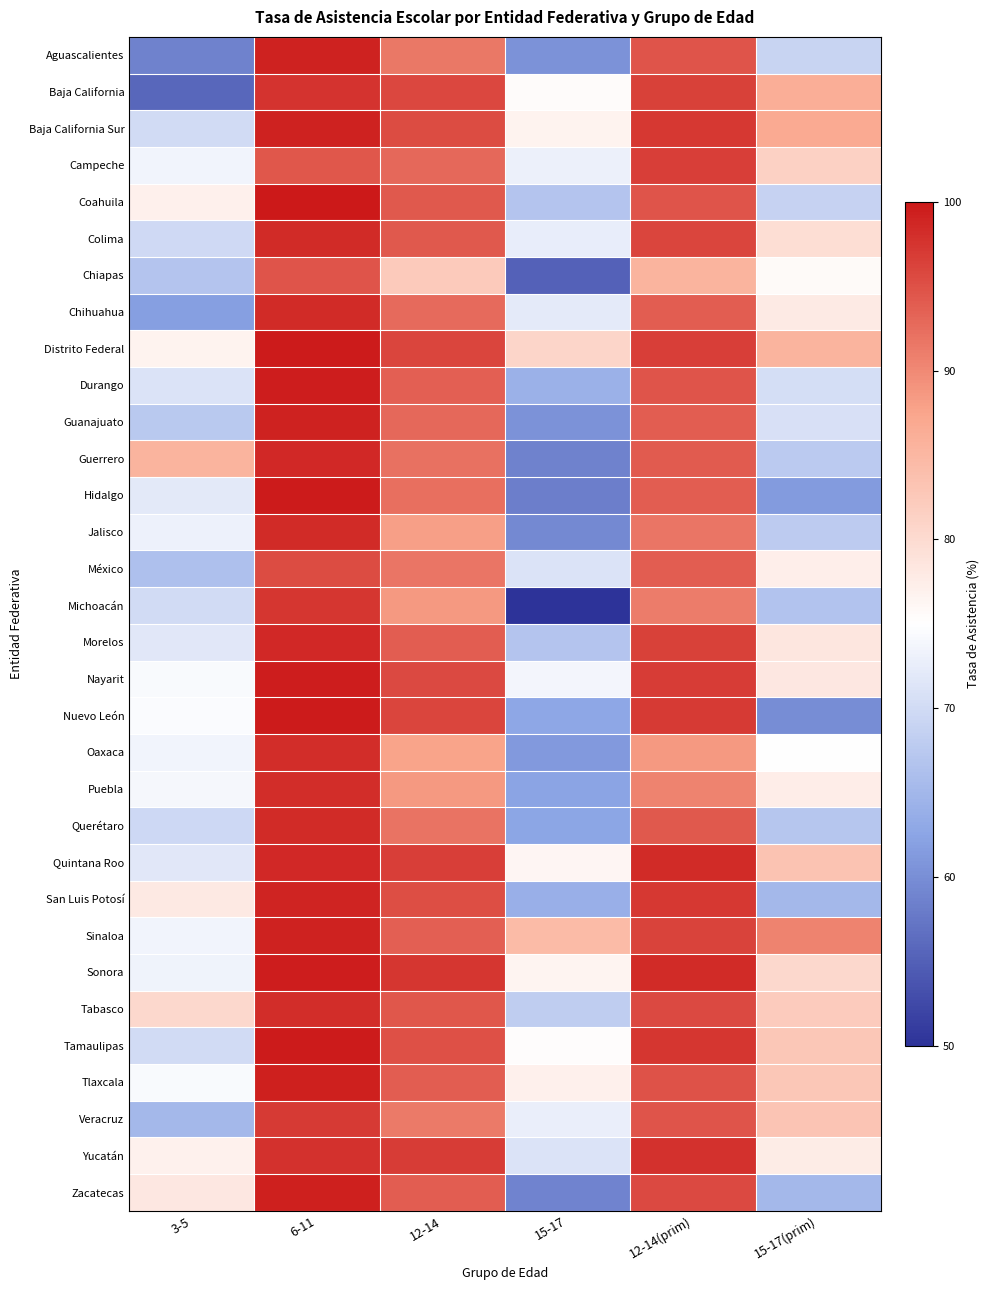

Reading left to right, transcribe all the data shown in this chart.

Aguascalientes: 3-5=58.6	6-11=99.2	12-14=91.5	15-17=60.5	12-14(prim)=94.6	15-17(prim)=69.0
Baja California: 3-5=55.8	6-11=97.6	12-14=95.9	15-17=75.5	12-14(prim)=96.4	15-17(prim)=86.2
Baja California Sur: 3-5=69.9	6-11=99.1	12-14=95.5	15-17=76.8	12-14(prim)=97.2	15-17(prim)=86.8
Campeche: 3-5=73.5	6-11=94.4	12-14=93.0	15-17=72.9	12-14(prim)=96.7	15-17(prim)=81.4
Coahuila: 3-5=77.1	6-11=99.9	12-14=94.3	15-17=66.9	12-14(prim)=94.6	15-17(prim)=68.8
Colima: 3-5=69.8	6-11=98.3	12-14=94.1	15-17=72.6	12-14(prim)=96.0	15-17(prim)=79.7
Chiapas: 3-5=66.9	6-11=94.6	12-14=82.3	15-17=55.2	12-14(prim)=85.4	15-17(prim)=75.7
Chihuahua: 3-5=61.8	6-11=98.3	12-14=92.6	15-17=72.2	12-14(prim)=93.9	15-17(prim)=77.8
Distrito Federal: 3-5=76.6	6-11=99.7	12-14=96.1	15-17=80.7	12-14(prim)=96.5	15-17(prim)=85.4
Durango: 3-5=71.2	6-11=99.5	12-14=93.7	15-17=64.1	12-14(prim)=94.7	15-17(prim)=70.4
Guanajuato: 3-5=67.5	6-11=99.1	12-14=92.9	15-17=60.4	12-14(prim)=93.8	15-17(prim)=70.8
Guerrero: 3-5=85.5	6-11=98.6	12-14=92.1	15-17=58.6	12-14(prim)=94.0	15-17(prim)=67.7
Hidalgo: 3-5=72.0	6-11=99.8	12-14=92.2	15-17=58.4	12-14(prim)=93.9	15-17(prim)=61.4
Jalisco: 3-5=73.1	6-11=98.4	12-14=88.0	15-17=59.5	12-14(prim)=91.7	15-17(prim)=67.8
México: 3-5=66.3	6-11=95.5	12-14=91.6	15-17=71.1	12-14(prim)=93.8	15-17(prim)=77.3
Michoacán: 3-5=70.1	6-11=97.3	12-14=88.6	15-17=50.2	12-14(prim)=91.2	15-17(prim)=66.8
Morelos: 3-5=71.9	6-11=98.4	12-14=93.8	15-17=66.9	12-14(prim)=96.4	15-17(prim)=78.3
Nayarit: 3-5=74.3	6-11=99.6	12-14=95.7	15-17=73.8	12-14(prim)=96.8	15-17(prim)=78.3
Nuevo León: 3-5=74.4	6-11=99.8	12-14=96.1	15-17=62.8	12-14(prim)=97.0	15-17(prim)=59.9
Oaxaca: 3-5=73.4	6-11=98.1	12-14=87.7	15-17=61.1	12-14(prim)=88.6	15-17(prim)=75.1
Puebla: 3-5=73.9	6-11=98.0	12-14=88.5	15-17=62.3	12-14(prim)=90.5	15-17(prim)=77.5
Querétaro: 3-5=69.7	6-11=98.4	12-14=91.9	15-17=62.7	12-14(prim)=94.2	15-17(prim)=67.2
Quintana Roo: 3-5=71.8	6-11=98.5	12-14=96.5	15-17=76.3	12-14(prim)=98.3	15-17(prim)=83.2
San Luis Potosí: 3-5=77.9	6-11=98.9	12-14=95.3	15-17=64.1	12-14(prim)=97.2	15-17(prim)=65.2
Sinaloa: 3-5=73.5	6-11=99.0	12-14=93.6	15-17=84.4	12-14(prim)=96.2	15-17(prim)=90.6
Sonora: 3-5=73.4	6-11=99.6	12-14=97.3	15-17=76.5	12-14(prim)=98.3	15-17(prim)=80.5
Tabasco: 3-5=80.3	6-11=98.1	12-14=94.4	15-17=68.0	12-14(prim)=95.6	15-17(prim)=82.1
Tamaulipas: 3-5=70.0	6-11=99.7	12-14=95.0	15-17=75.3	12-14(prim)=97.3	15-17(prim)=82.8
Tlaxcala: 3-5=74.2	6-11=99.3	12-14=93.8	15-17=77.1	12-14(prim)=94.8	15-17(prim)=82.7
Veracruz: 3-5=65.1	6-11=97.0	12-14=91.3	15-17=72.8	12-14(prim)=94.7	15-17(prim)=83.2
Yucatán: 3-5=76.8	6-11=97.7	12-14=96.8	15-17=71.3	12-14(prim)=97.8	15-17(prim)=77.6
Zacatecas: 3-5=78.2	6-11=99.3	12-14=93.9	15-17=58.8	12-14(prim)=95.6	15-17(prim)=65.2